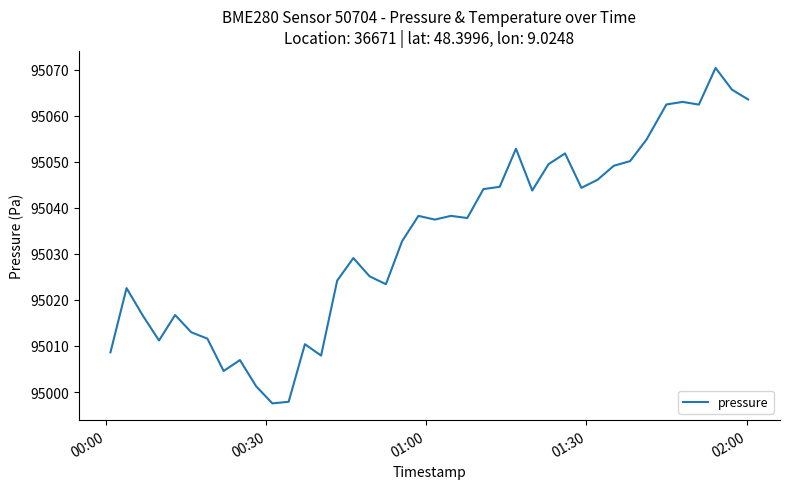

What is the greatest value displayed?

95070.4